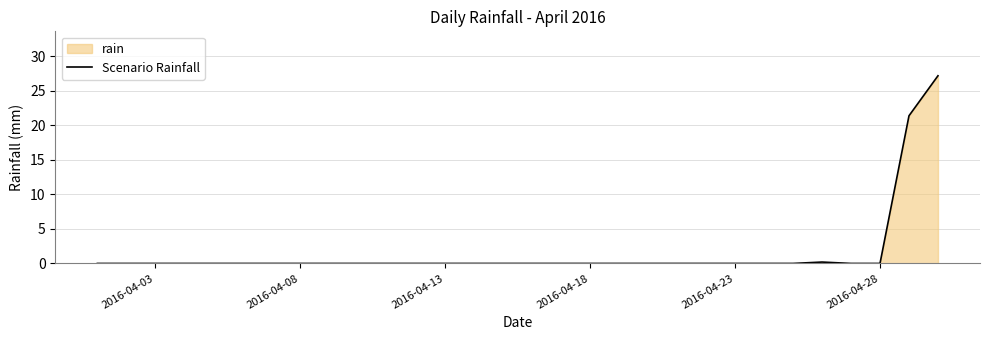

What is the sum of all values?

48.8